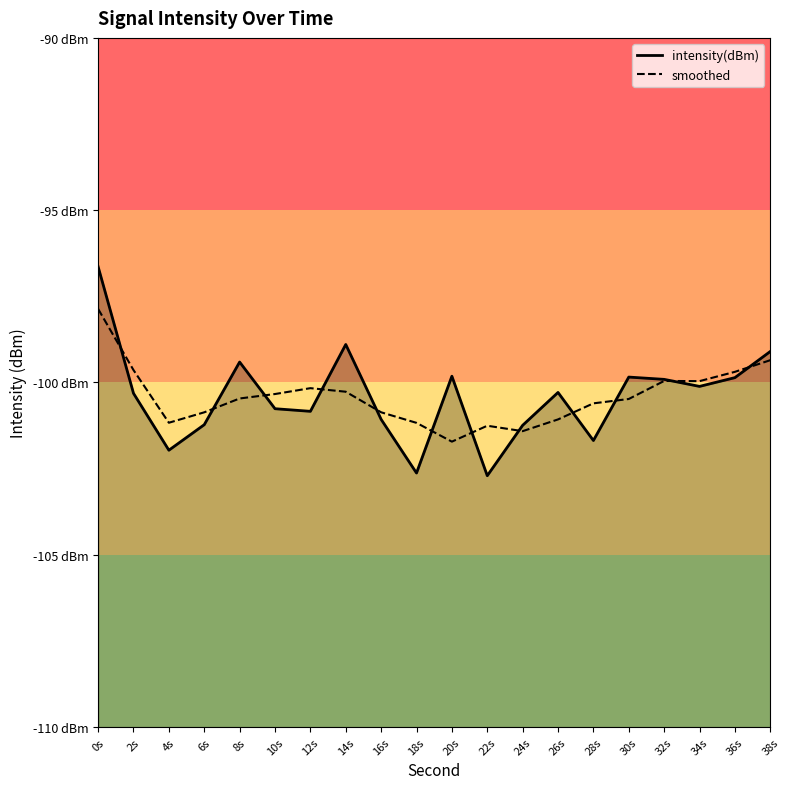

Reading right to left, extract all data points from this chart.

intensity(dBm): 38s=-99.1	36s=-99.9	34s=-100.1	32s=-99.9	30s=-99.8	28s=-101.7	26s=-100.3	24s=-101.2	22s=-102.7	20s=-99.8	18s=-102.6	16s=-101.1	14s=-98.9	12s=-100.8	10s=-100.8	8s=-99.4	6s=-101.2	4s=-102.0	2s=-100.3	0s=-96.6
smoothed: 38s=-99.4	36s=-99.7	34s=-100.0	32s=-100.0	30s=-100.5	28s=-100.6	26s=-101.1	24s=-101.4	22s=-101.3	20s=-101.7	18s=-101.2	16s=-100.9	14s=-100.3	12s=-100.2	10s=-100.3	8s=-100.5	6s=-100.9	4s=-101.2	2s=-99.6	0s=-97.9